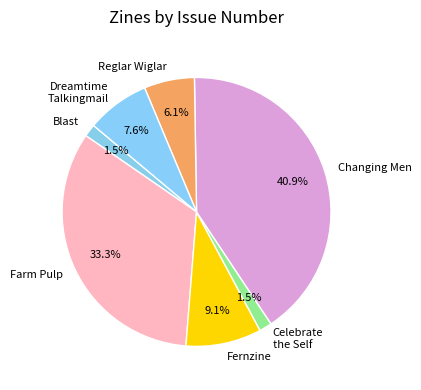

Which slice is the largest?

Changing Men